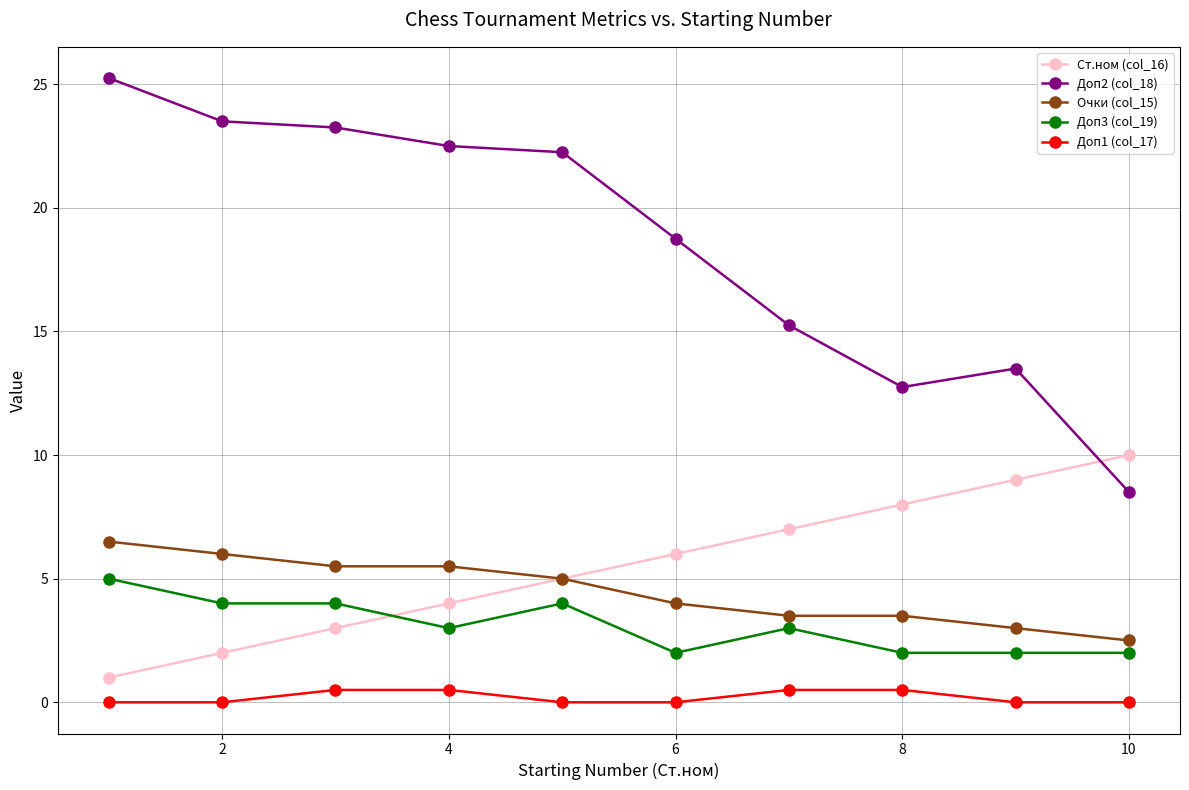

At how many categories does at least one series exceed 2?

10